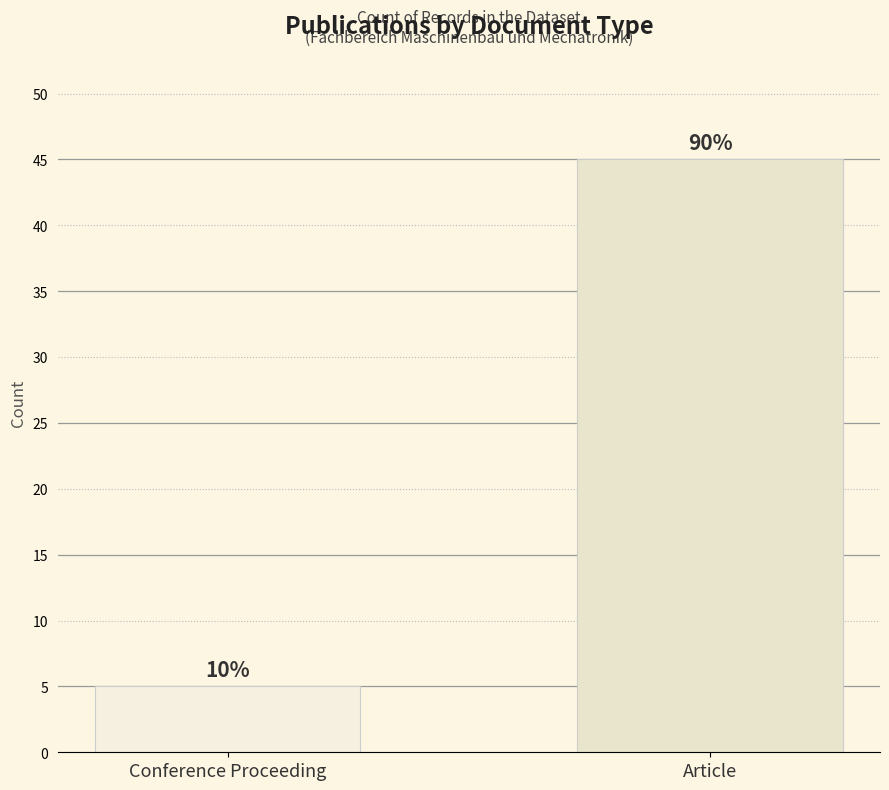

How many bars are there in total?

2